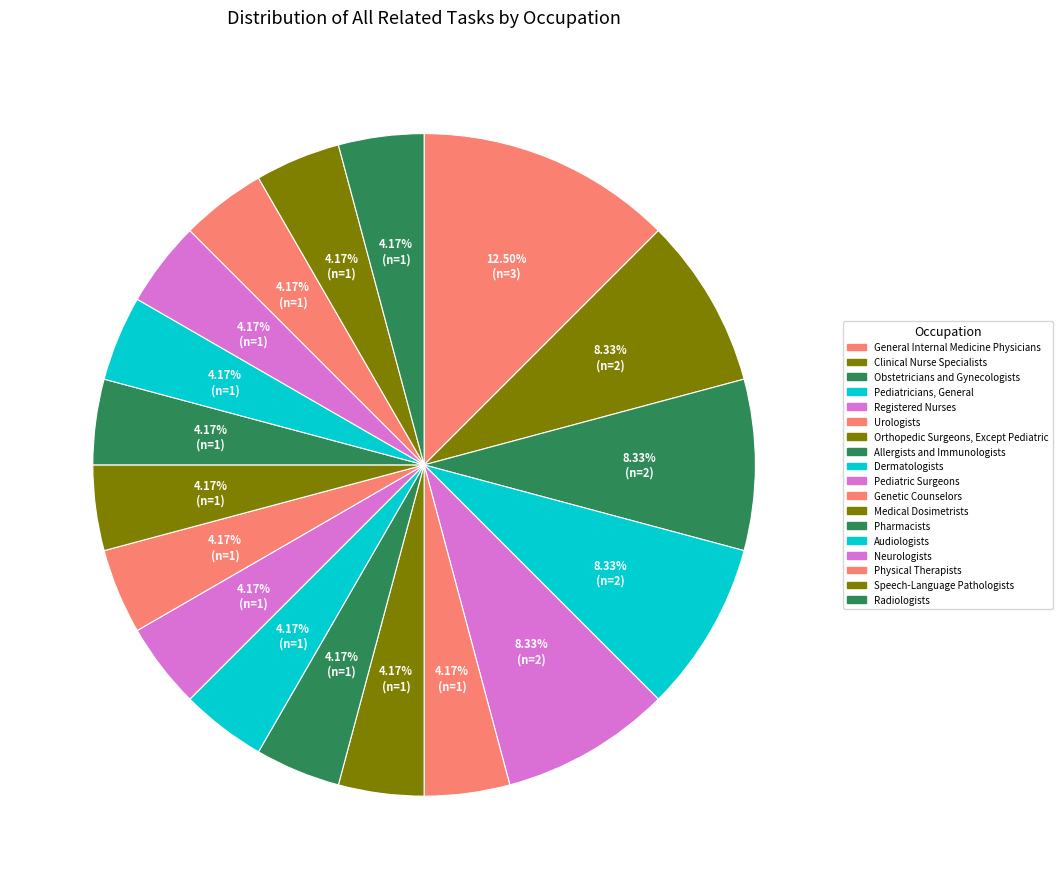

Count the number of slices in the pie.

18